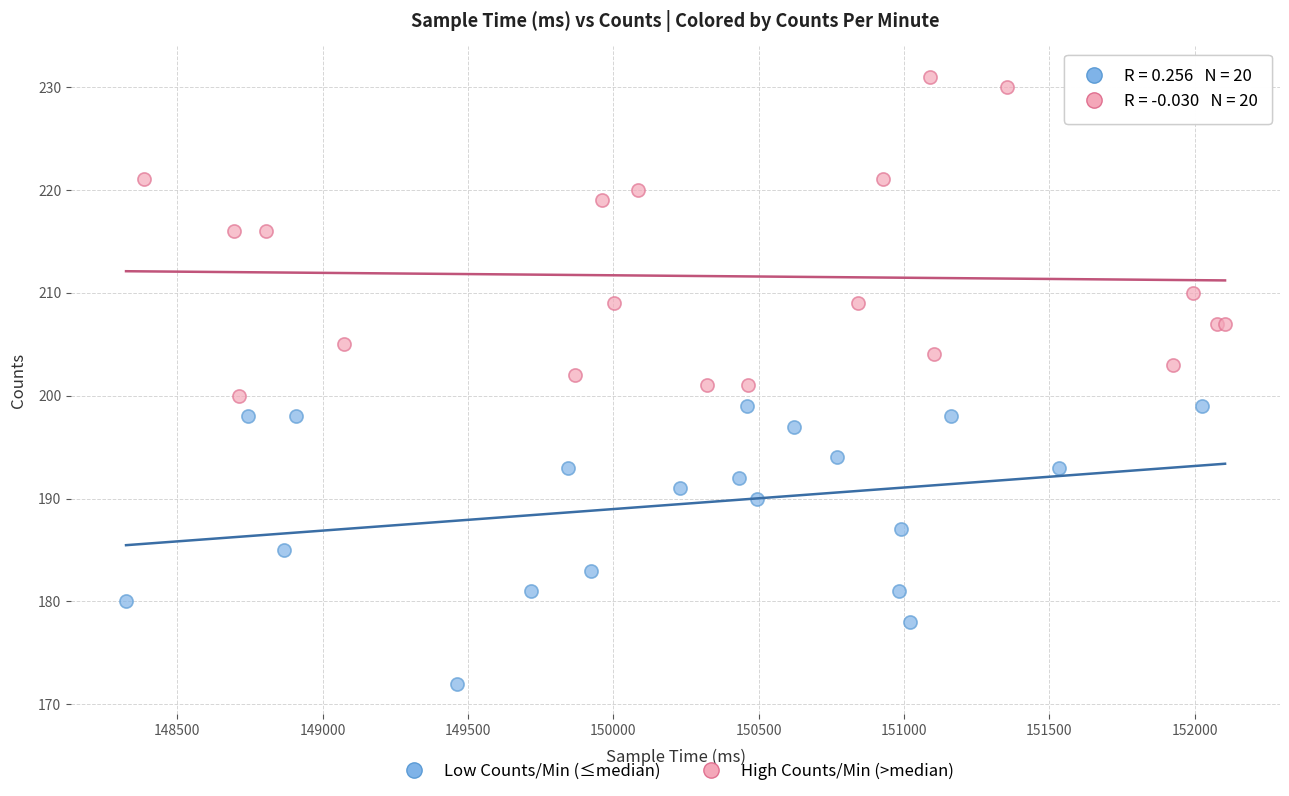

Which series contains the lowest Y value?

Low Counts/Min (≤median)